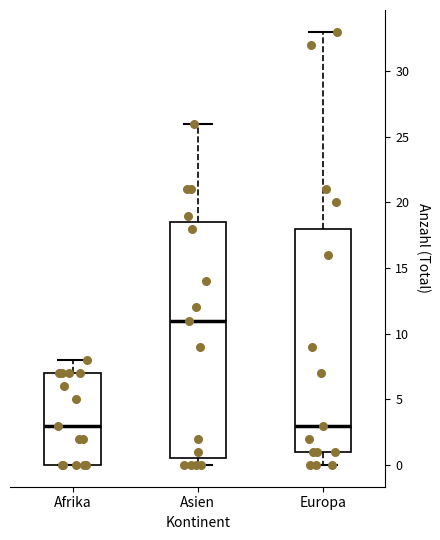

Which box is the tallest, from its lower edge to its upper edge?

Asien